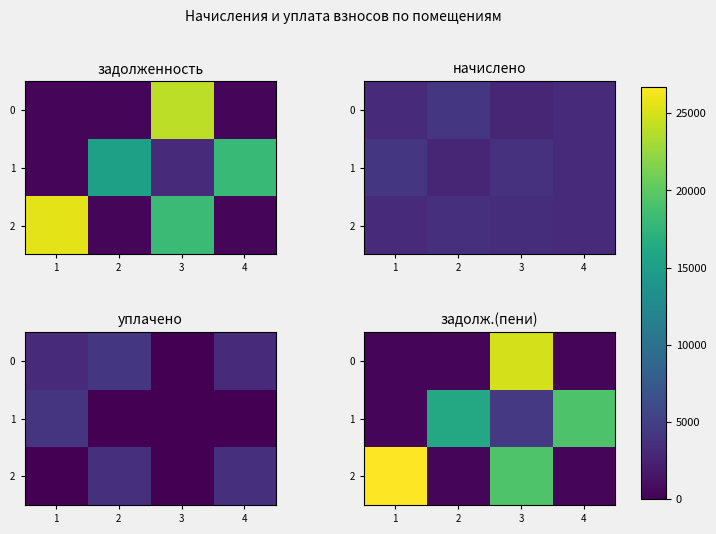

Is it true that 1 equals 19198.5 at 4?

True